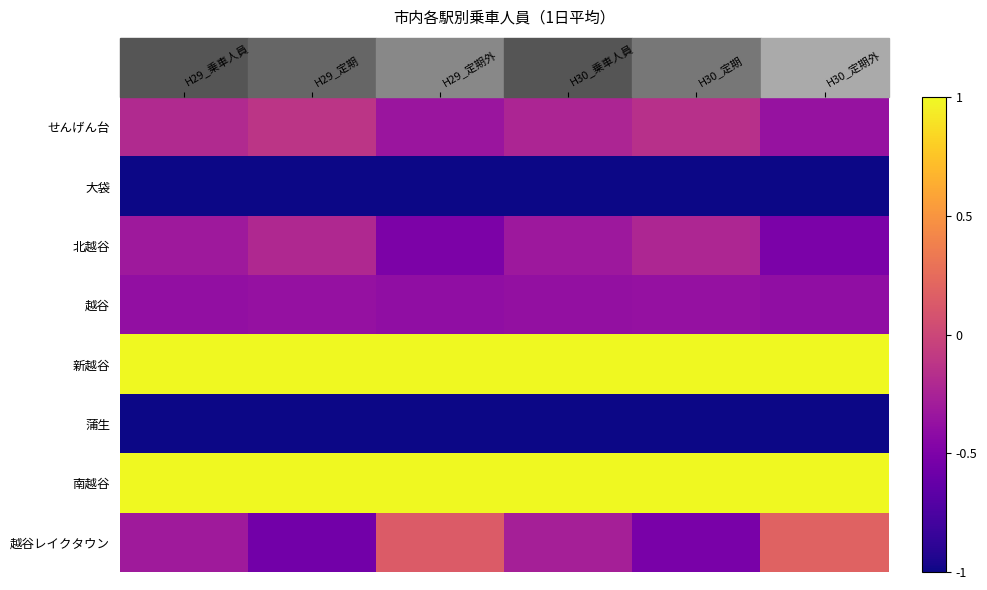

Reading left to right, transcribe all the data shown in this chart.

せんげん台: H29_乗車人員=-0.2	H29_定期=-0.1	H29_定期外=-0.3	H30_乗車人員=-0.2	H30_定期=-0.2	H30_定期外=-0.4
大袋: H29_乗車人員=-1.0	H29_定期=-1.0	H29_定期外=-1.0	H30_乗車人員=-1.0	H30_定期=-1.0	H30_定期外=-1.0
北越谷: H29_乗車人員=-0.3	H29_定期=-0.2	H29_定期外=-0.5	H30_乗車人員=-0.3	H30_定期=-0.2	H30_定期外=-0.5
越谷: H29_乗車人員=-0.4	H29_定期=-0.4	H29_定期外=-0.4	H30_乗車人員=-0.4	H30_定期=-0.4	H30_定期外=-0.4
新越谷: H29_乗車人員=1.0	H29_定期=1.0	H29_定期外=1.0	H30_乗車人員=1.0	H30_定期=1.0	H30_定期外=1.0
蒲生: H29_乗車人員=-1.0	H29_定期=-1.0	H29_定期外=-1.0	H30_乗車人員=-1.0	H30_定期=-1.0	H30_定期外=-1.0
南越谷: H29_乗車人員=1.0	H29_定期=1.0	H29_定期外=1.0	H30_乗車人員=1.0	H30_定期=1.0	H30_定期外=1.0
越谷レイクタウン: H29_乗車人員=-0.3	H29_定期=-0.6	H29_定期外=0.1	H30_乗車人員=-0.3	H30_定期=-0.5	H30_定期外=0.2